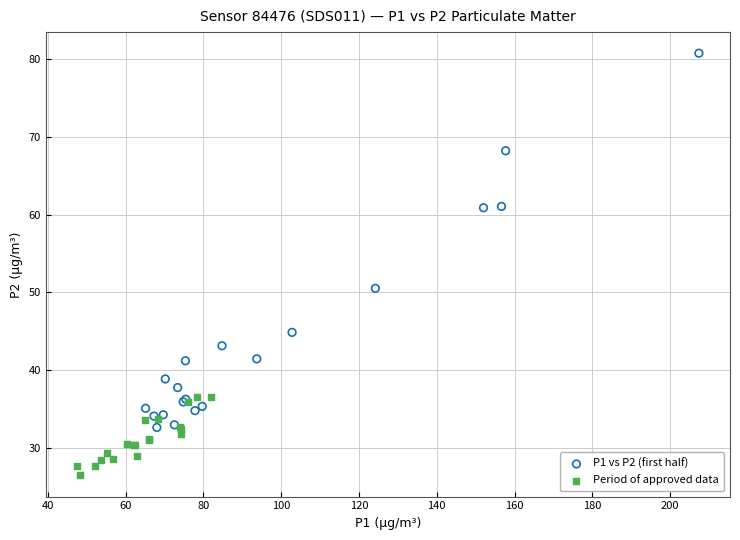

Which series reaches the minimum Y coordinate?

Period of approved data